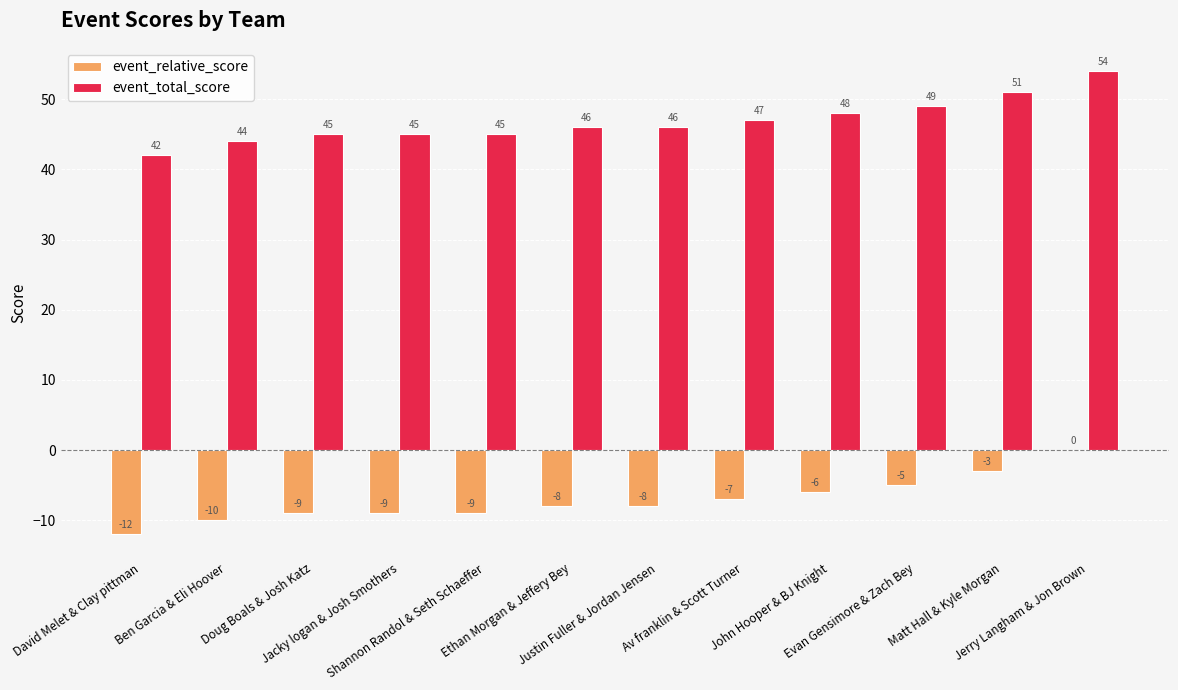

The value of event_total_score at Justin Fuller & Jordan Jensen is 46. True or false?

True